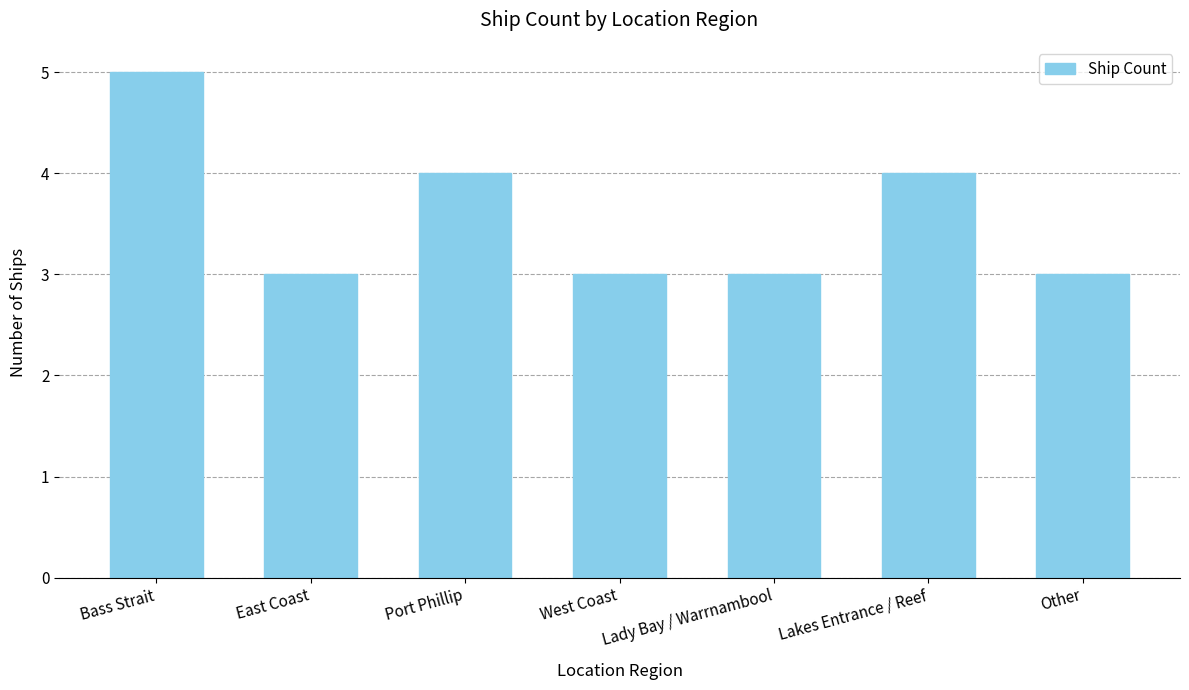

Approximately how many times larger is the value at Port Phillip compared to Lakes Entrance / Reef?

1.0